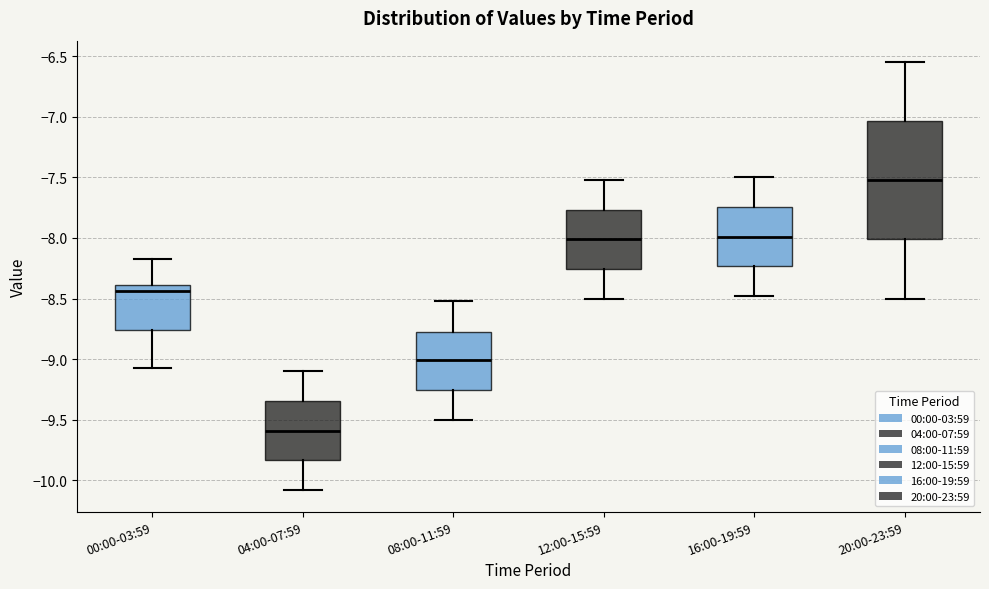

Which box is the tallest, from its lower edge to its upper edge?

20:00-23:59